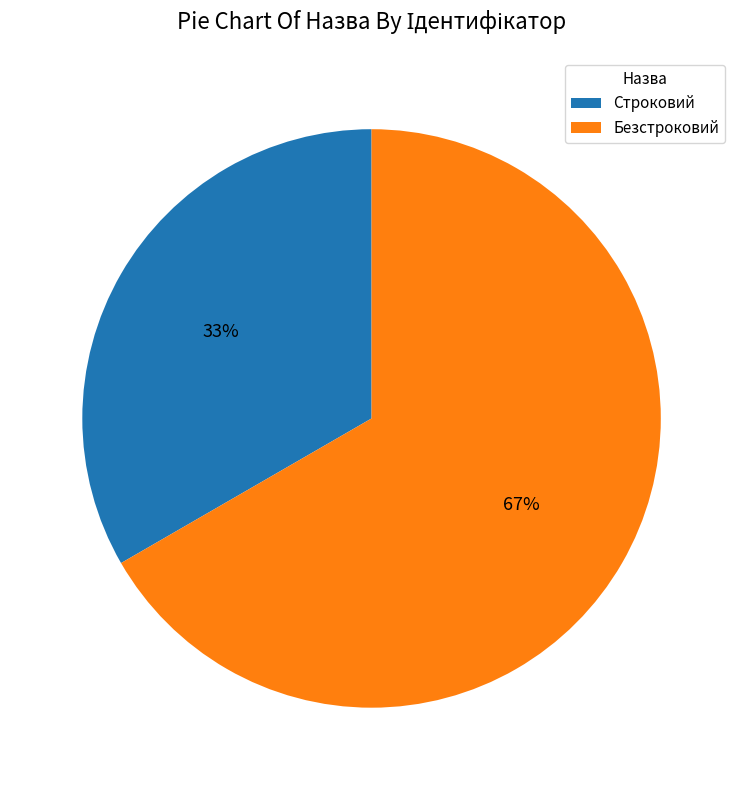

To the nearest percent, what portion does Безстроковий represent?

67%